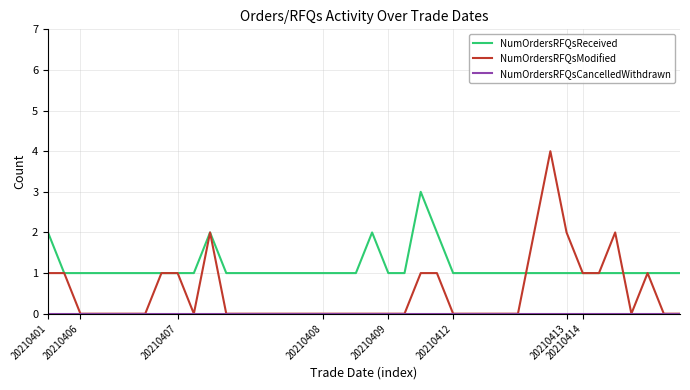

What is the maximum value for NumOrdersRFQsReceived?

3